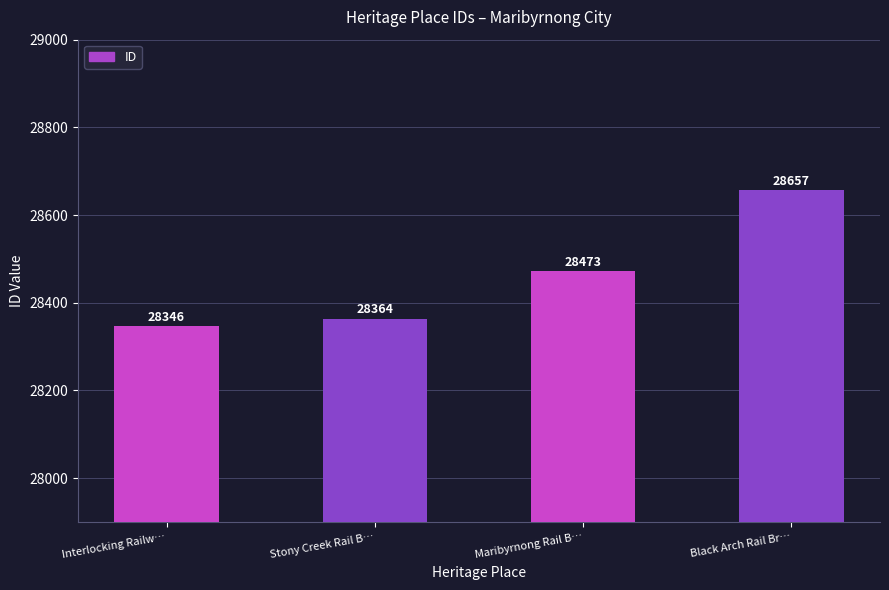

List the labels in order of value, largest first.

Black Arch Rail Br…, Maribyrnong Rail B…, Stony Creek Rail B…, Interlocking Railw…